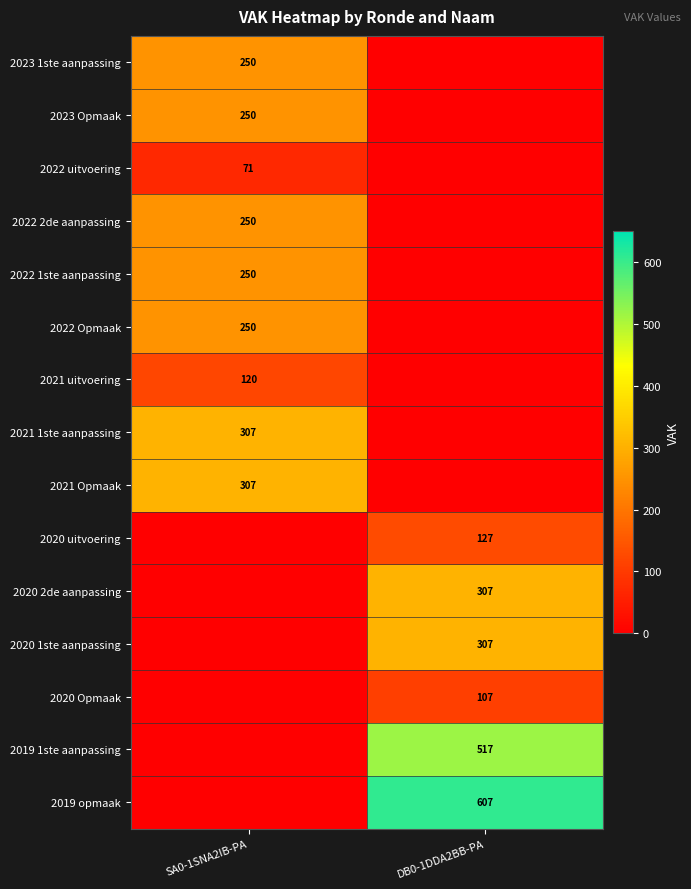

The 2022 Opmaak series shows 61 at SA0-1SNA2IB-PA. True or false?

False